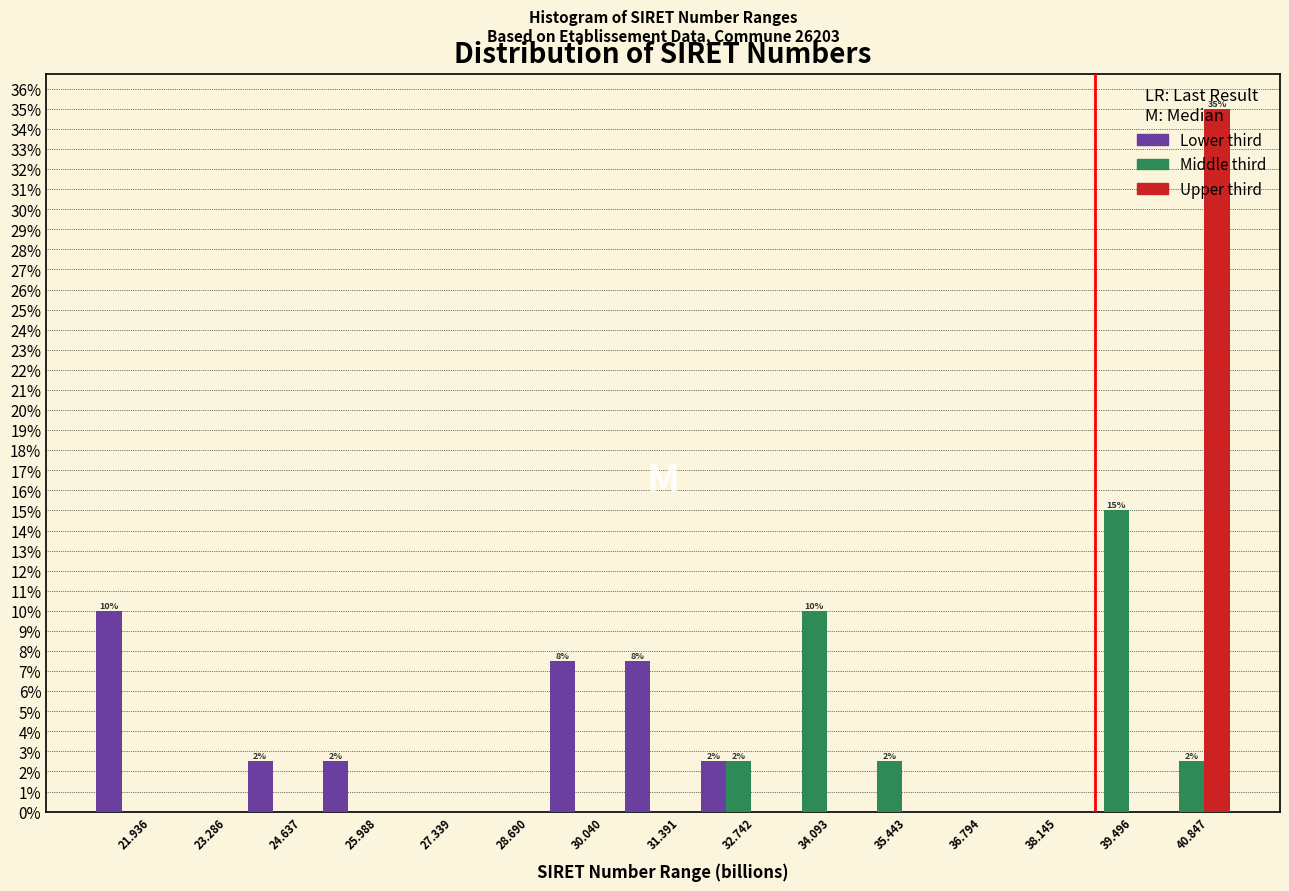

In the Lower third series, which range on the x-axis has the tallest bar?

21.2 to 22.6